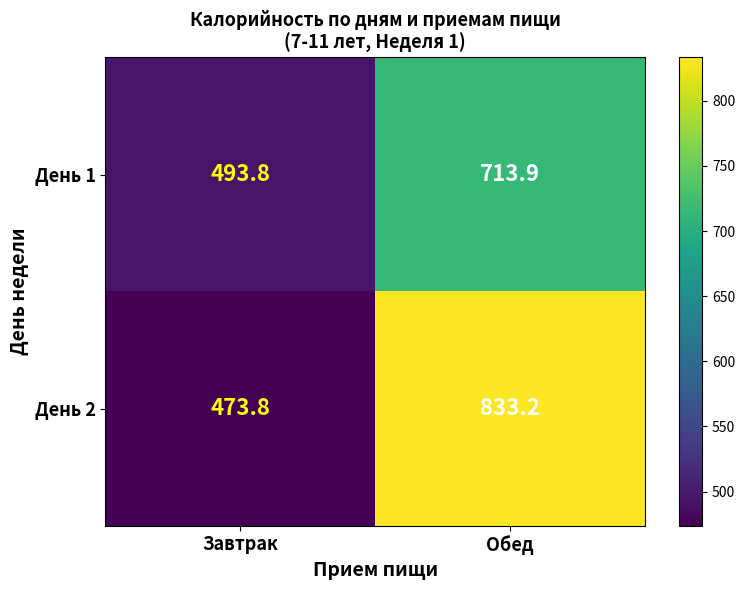

The value of День 2 at Завтрак is 205.0. True or false?

False